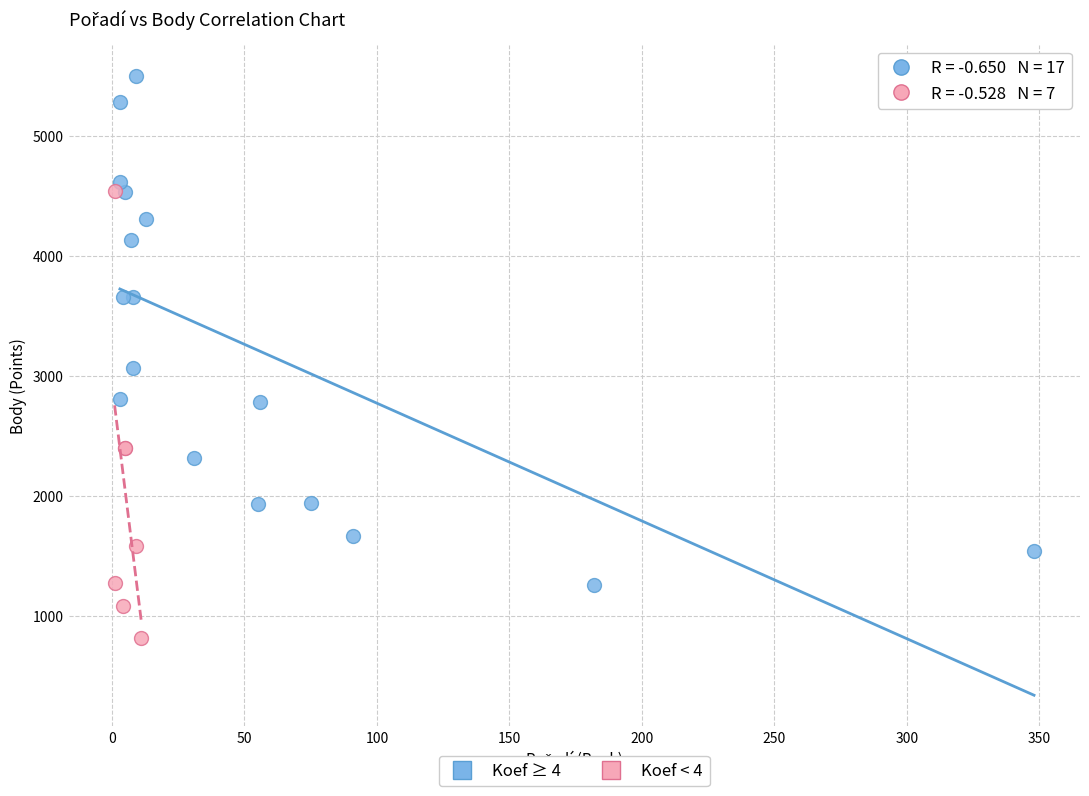

Which series contains the lowest Y value?

Koef < 4